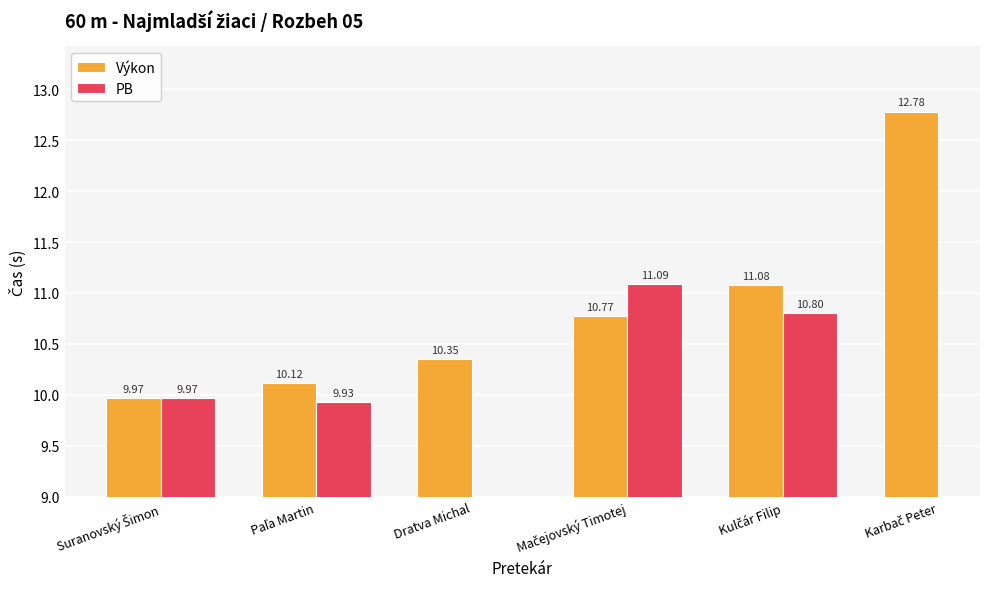

What is the label of the 6th bar from the right?

Suranovský Šimon